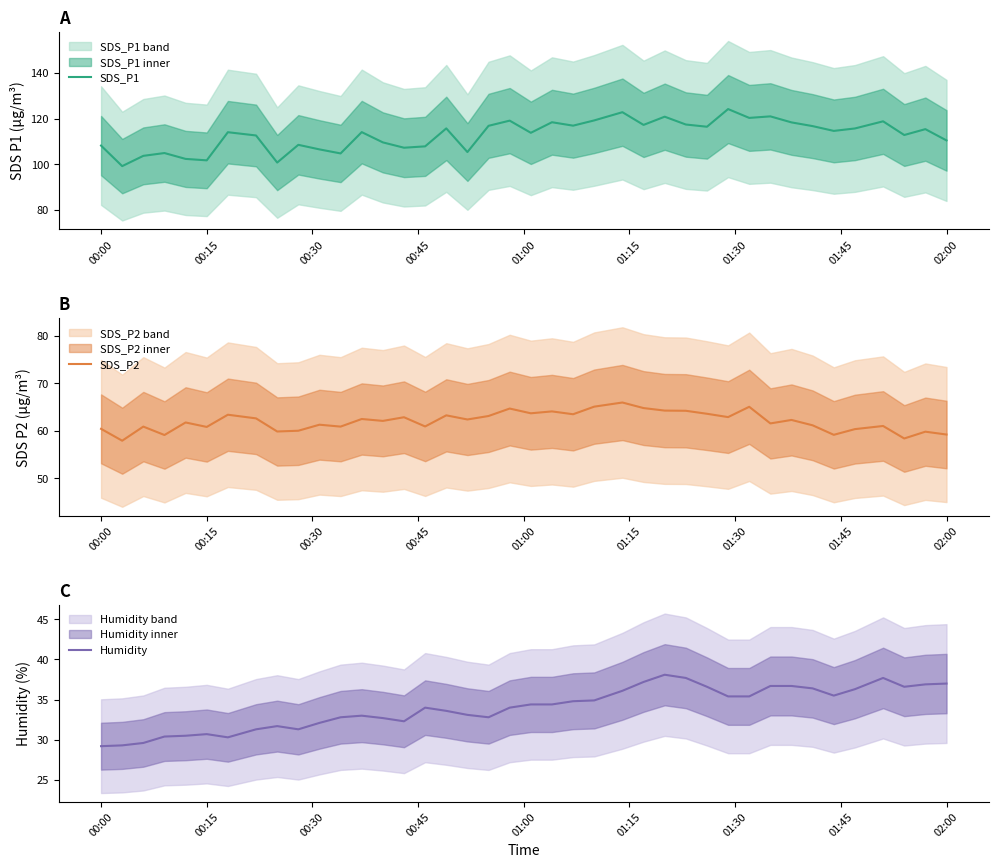

At how many categories does at least one series exceed 44?

40